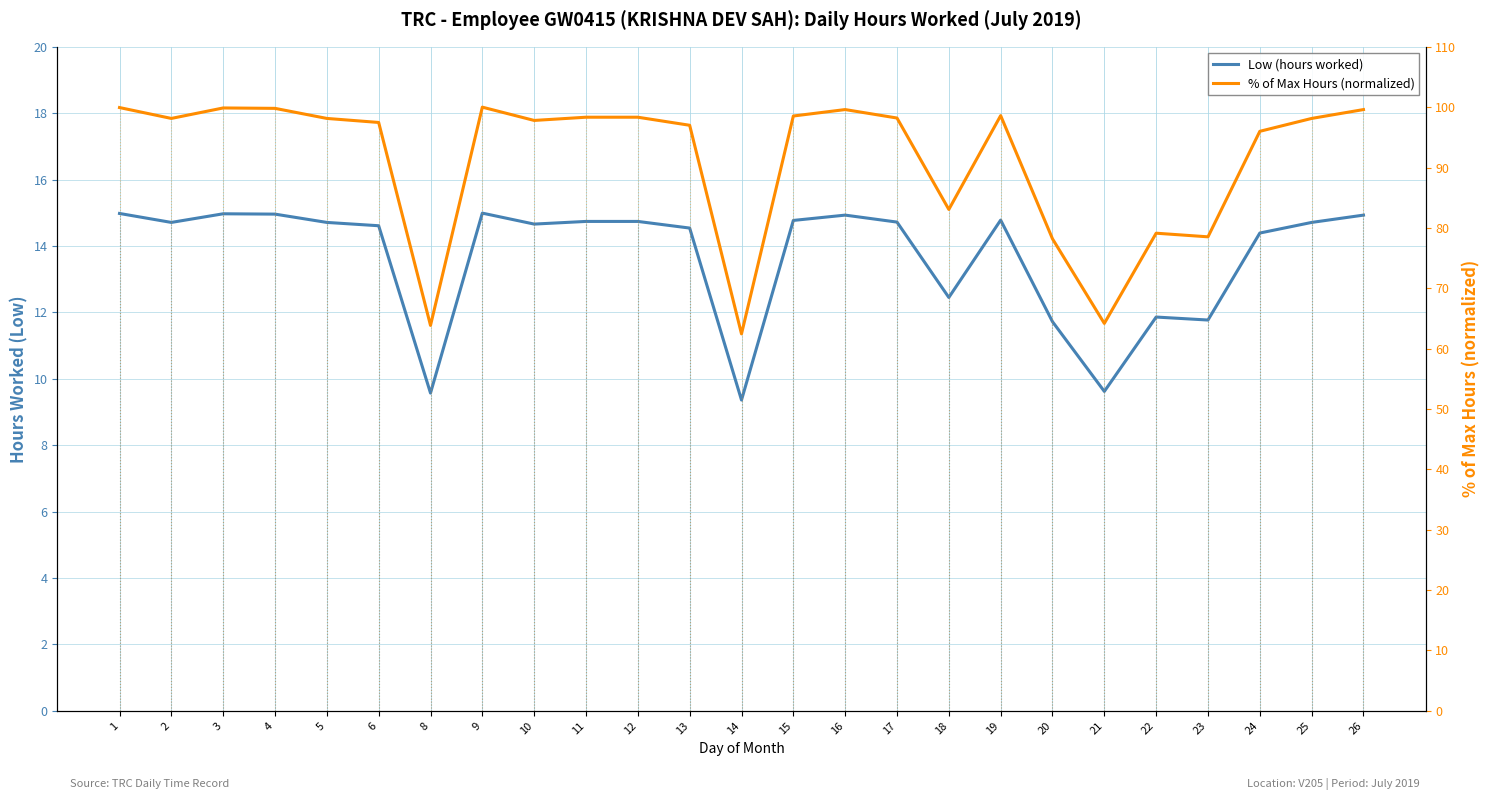

Which category has the lowest value across all series?

14